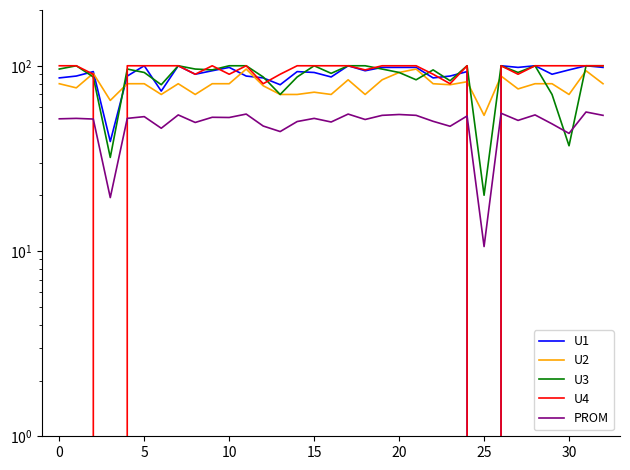

What is the label of the 30th point from the left?

29